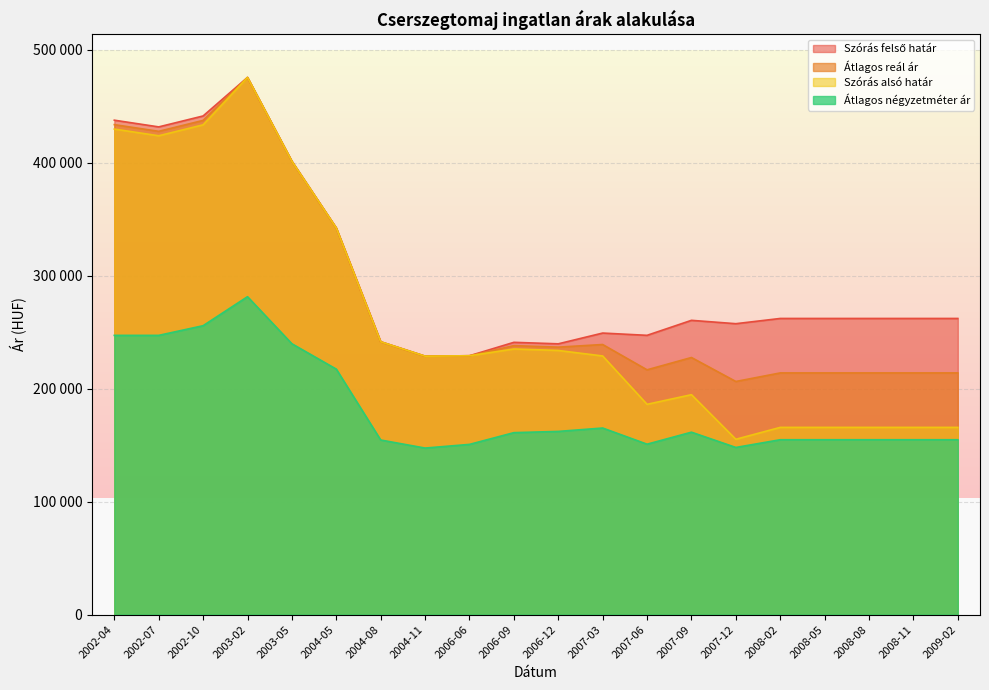

Which series has the largest total across all categories?

Szórás felső határ